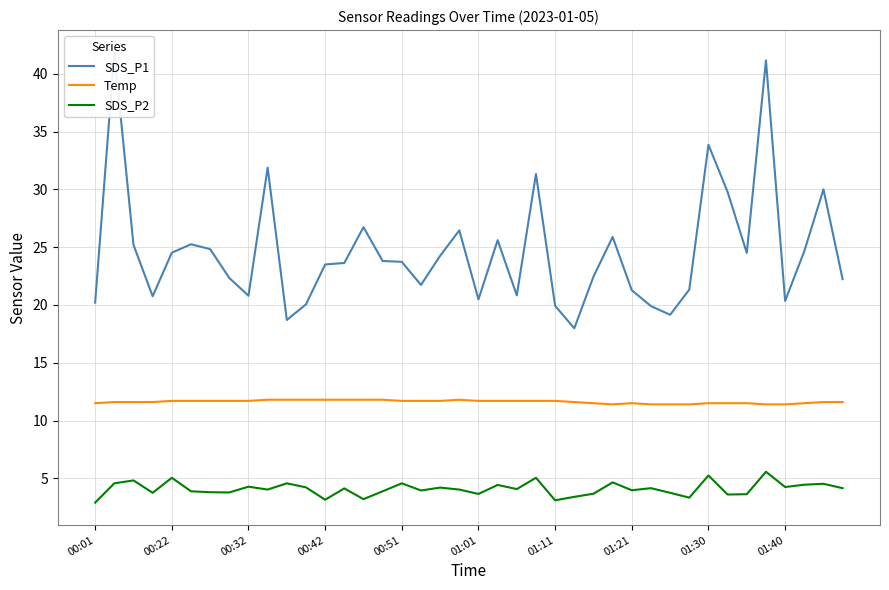

What is the maximum value for Temp?

11.8